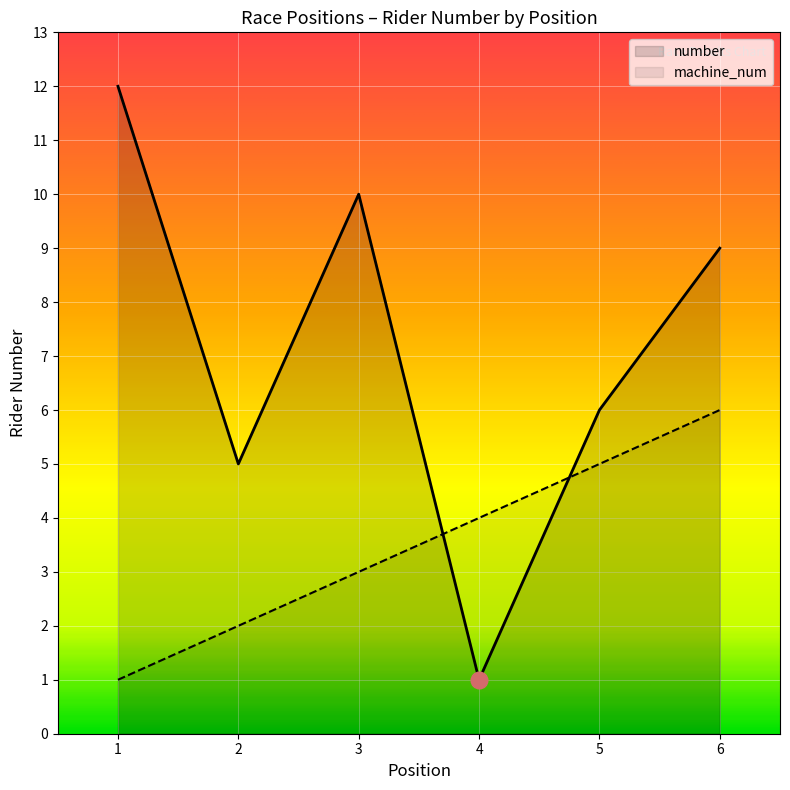

Reading right to left, what are all the values shown in this chart?

number: 9	6	1	10	5	12
machine_num: 6	5	4	3	2	1